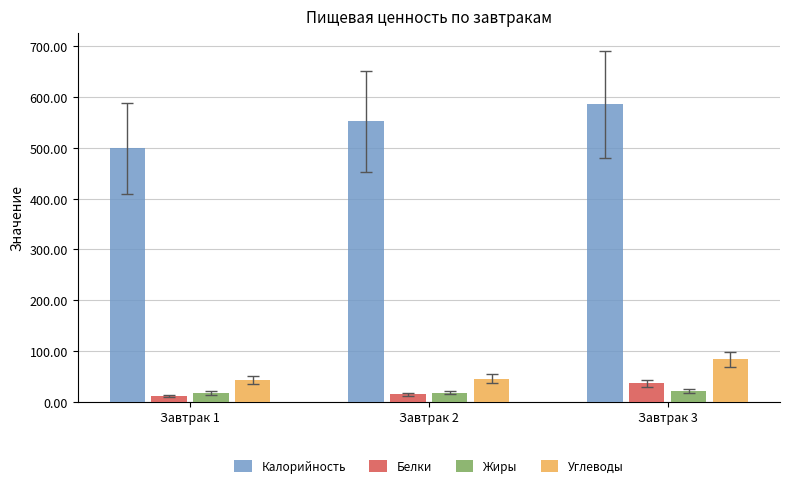

What is the sum of the Белки values at Завтрак 1 and Завтрак 2?

25.5